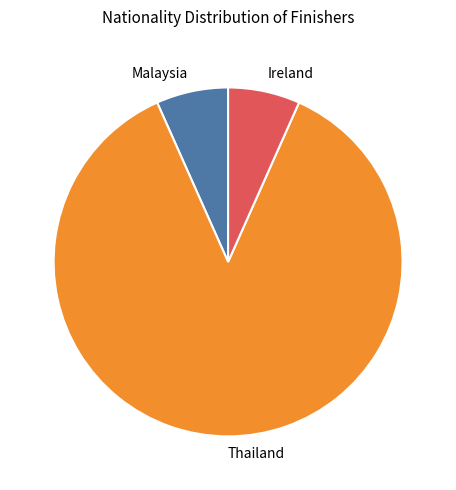

What is the largest slice in the pie chart?

Thailand